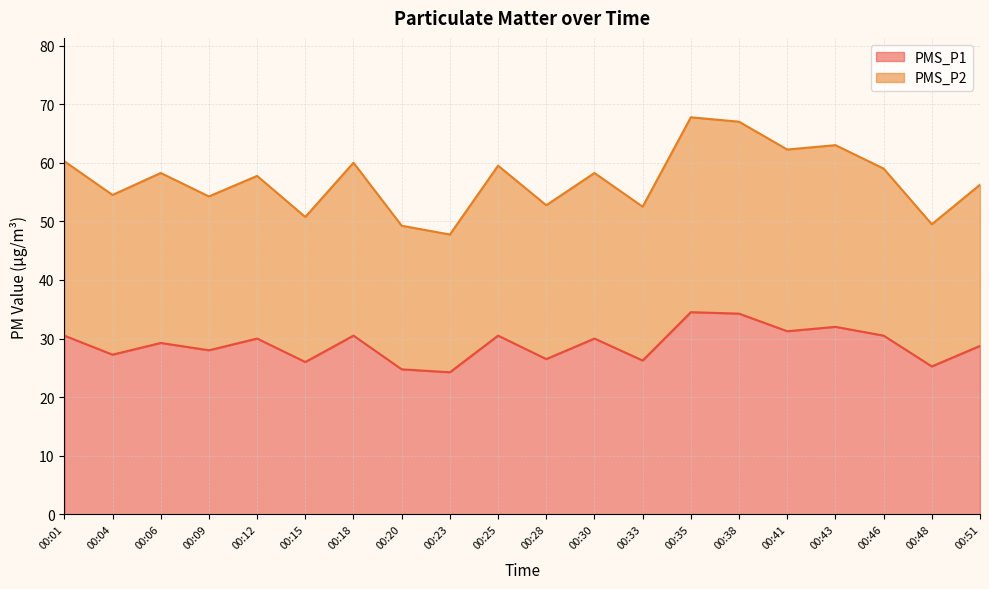

Which series has the largest total across all categories?

PMS_P2